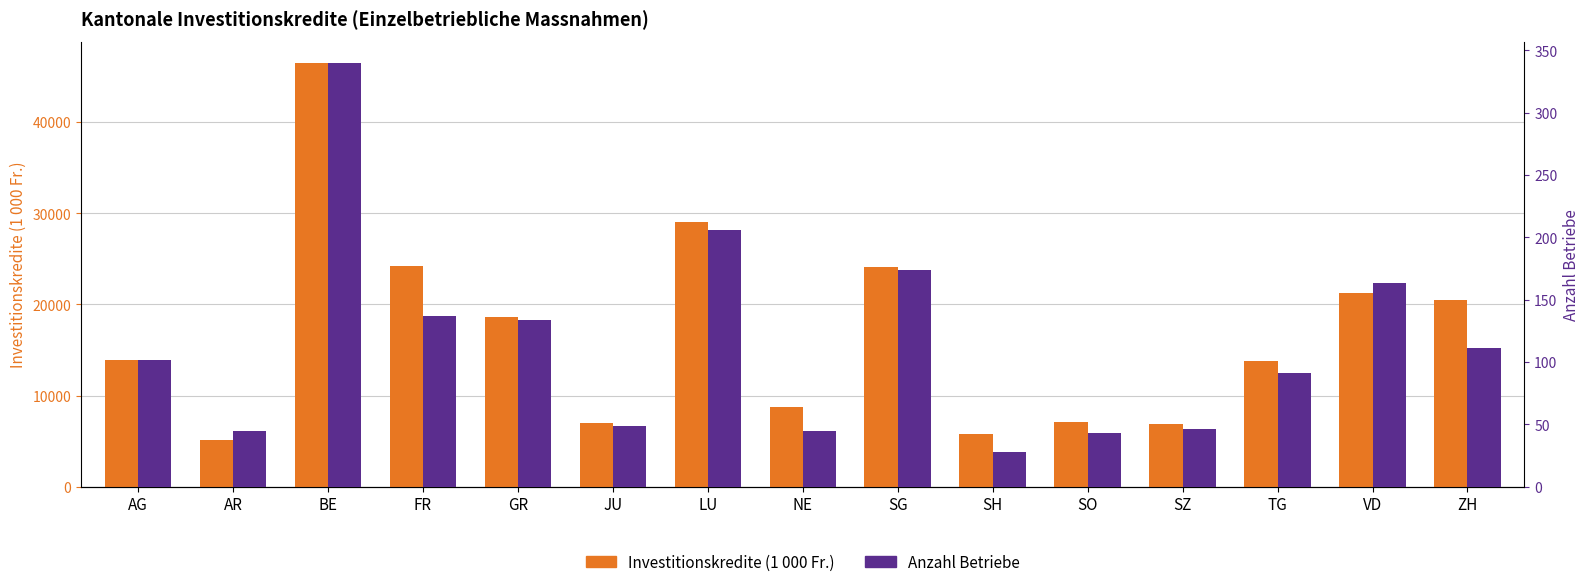

Reading left to right, transcribe all the data shown in this chart.

Investitionskredite (1 000 Fr.): AG=13939.0	AR=5091.0	BE=46504.1	FR=24157.0	GR=18620.0	JU=6952.7	LU=28996.2	NE=8720.0	SG=24043.5	SH=5805.0	SO=7109.7	SZ=6917.0	TG=13754.4	VD=21230.6	ZH=20493.5
Anzahl Betriebe: AG=102.0	AR=45.0	BE=340.0	FR=137.0	GR=134.0	JU=49.0	LU=206.0	NE=45.0	SG=174.0	SH=28.0	SO=43.0	SZ=46.0	TG=91.0	VD=163.0	ZH=111.0